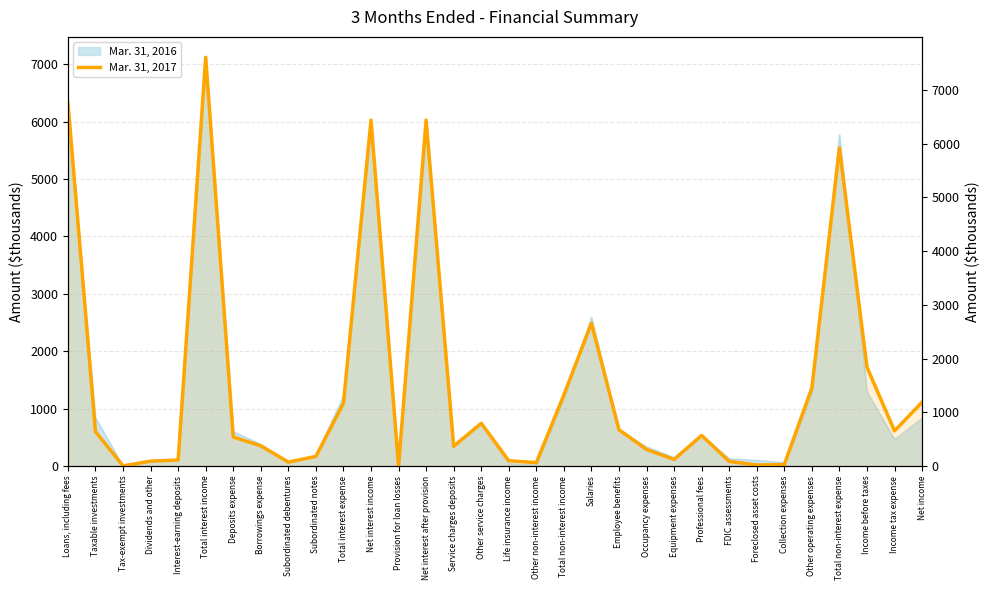

What is the approximate value at Service charges deposits, to the nearest 100?

400